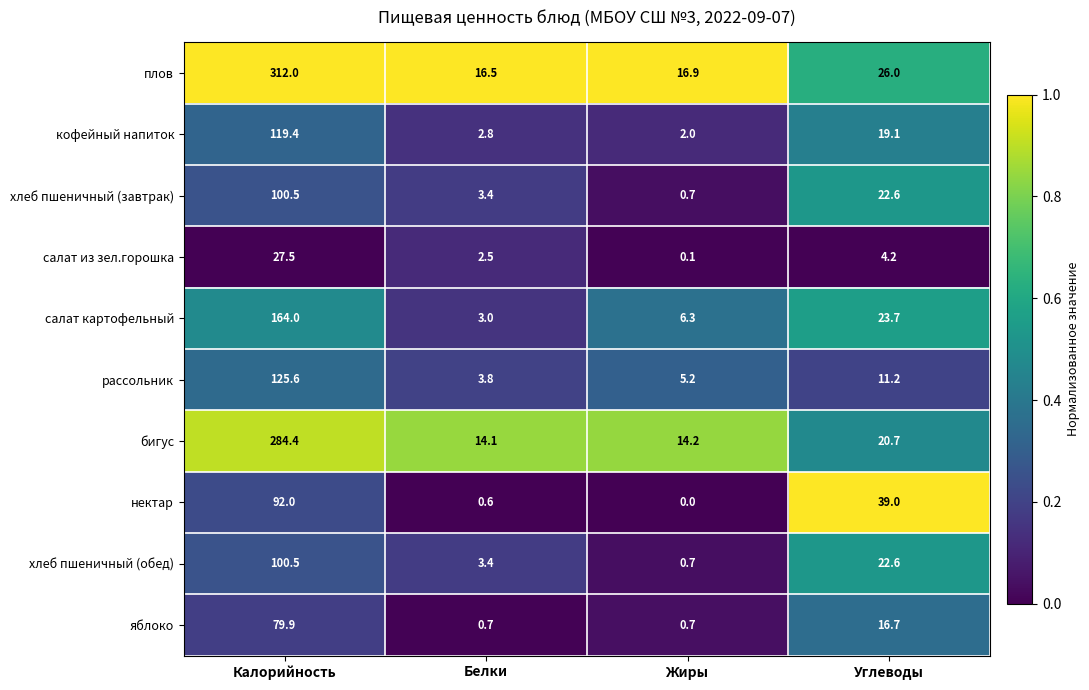

What is the total value across all series at Белки?

50.8